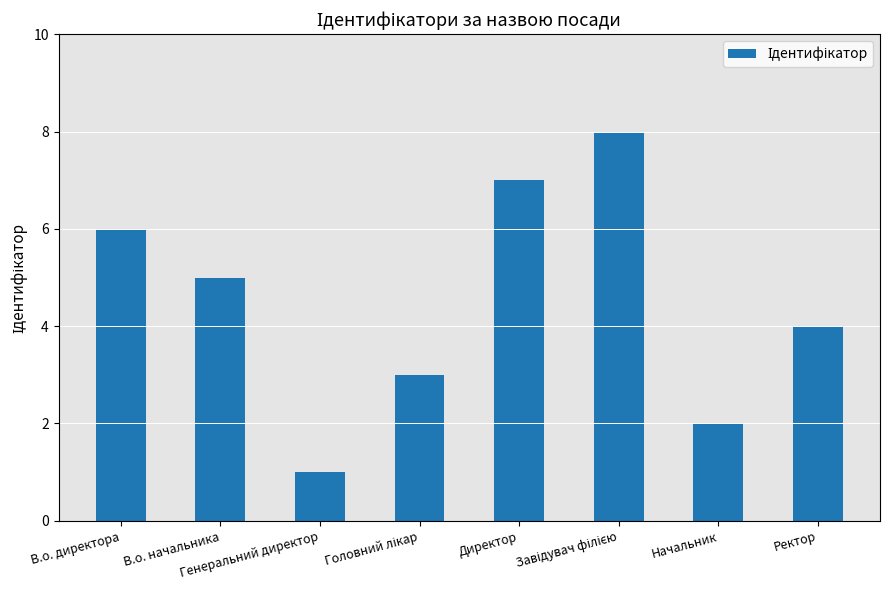

What is the maximum value shown in the chart?

8